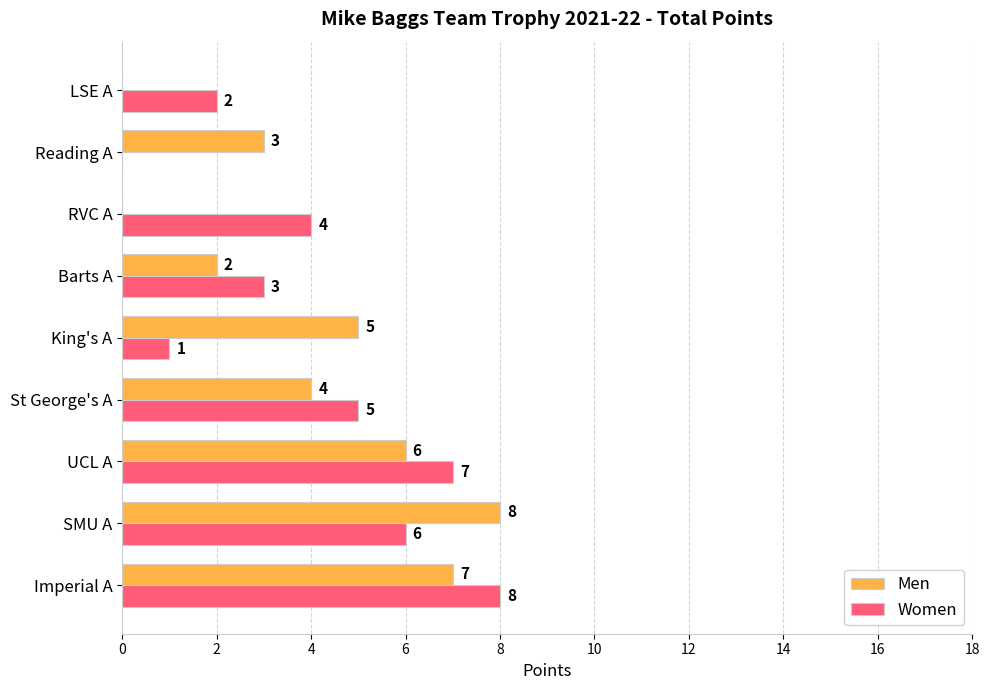

Count the Women values in the range 2 to 6.

5